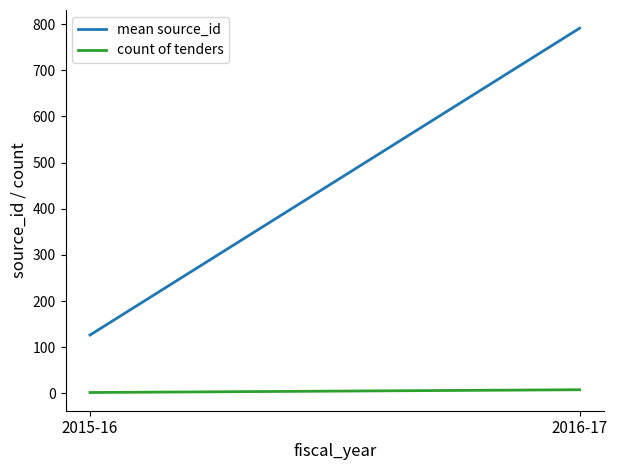

Count the count of tenders values in the range 2 to 8.

2